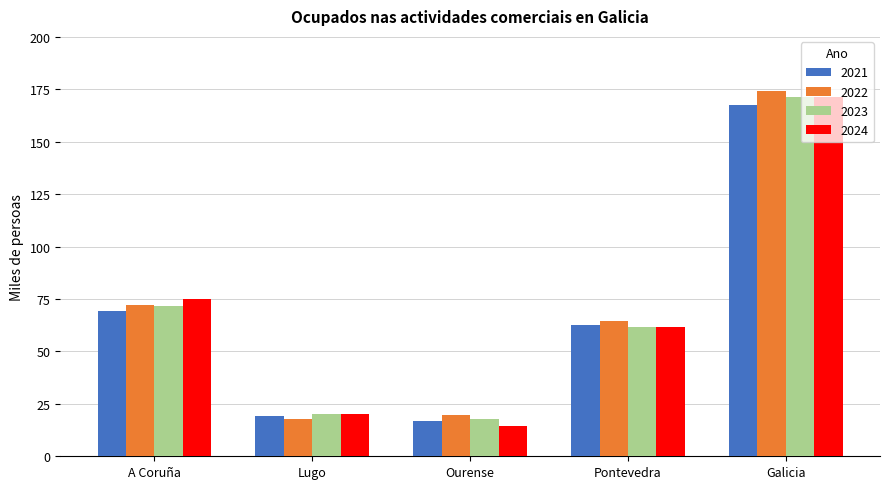

The 2021 series shows 120.9 at A Coruña. True or false?

False